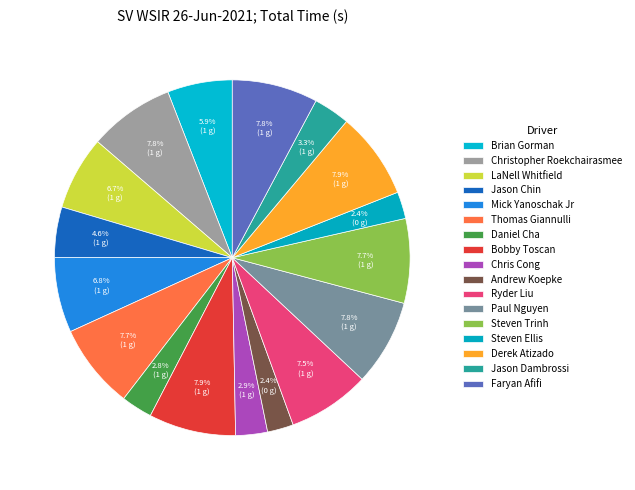

Which has a higher value, Thomas Giannulli or Christopher Roekchairasmee?

Christopher Roekchairasmee